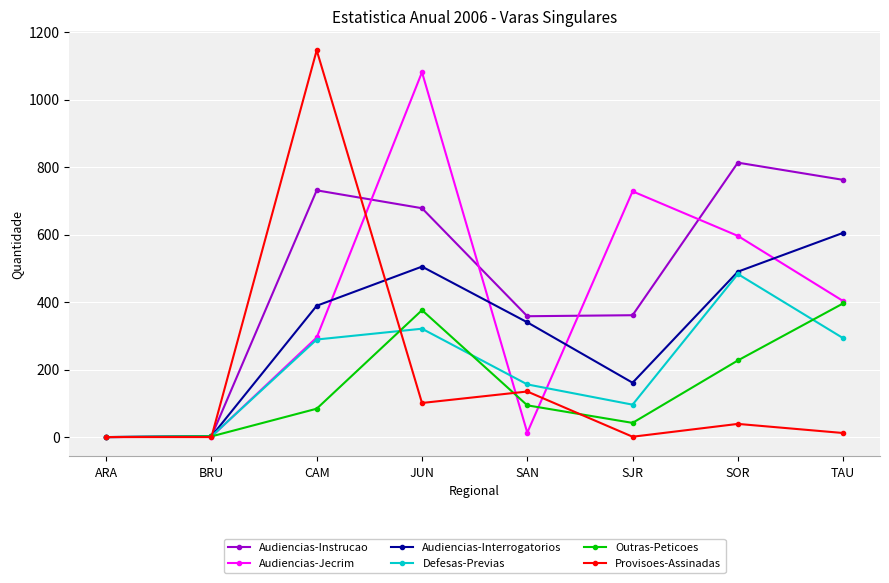

Does the chart have visible grid lines?

Yes